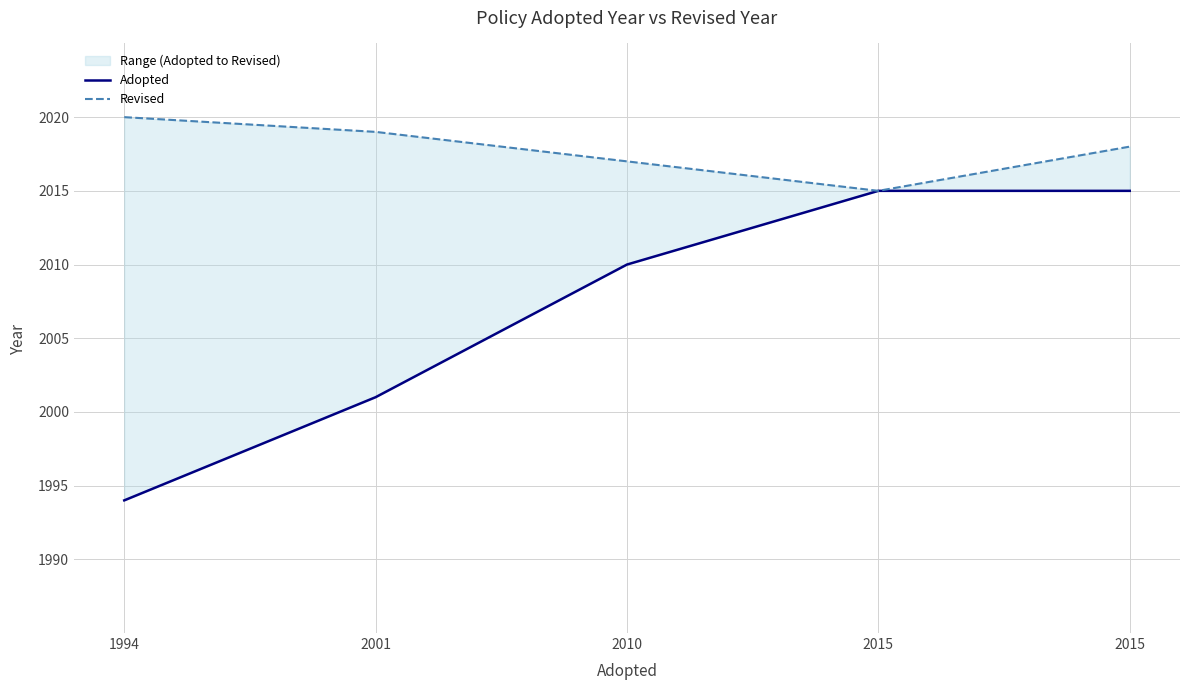

What is the difference between the maximum and minimum values in the Adopted series?

21